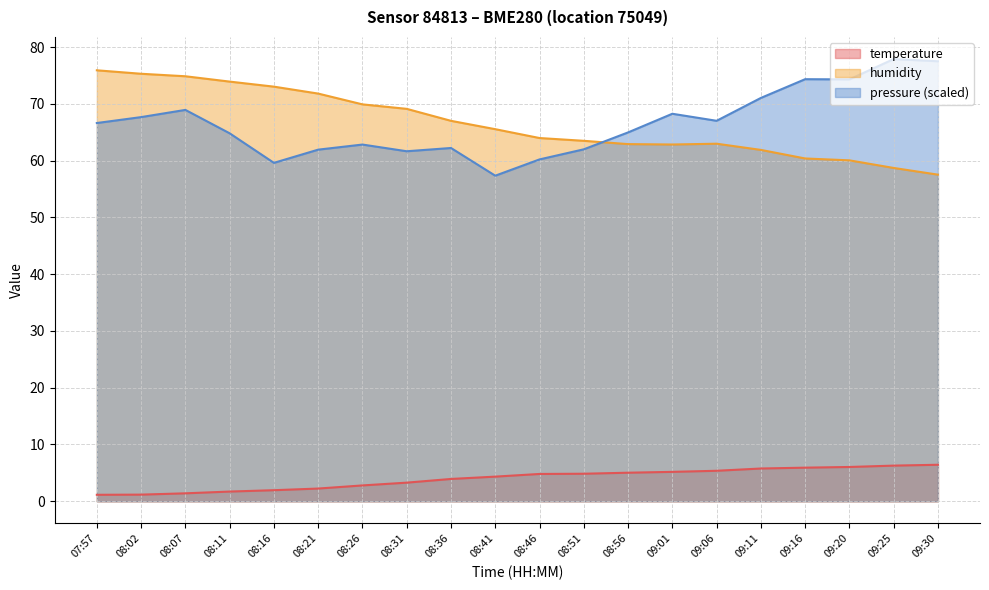

Which series has the largest range (max minus min)?

pressure (scaled)